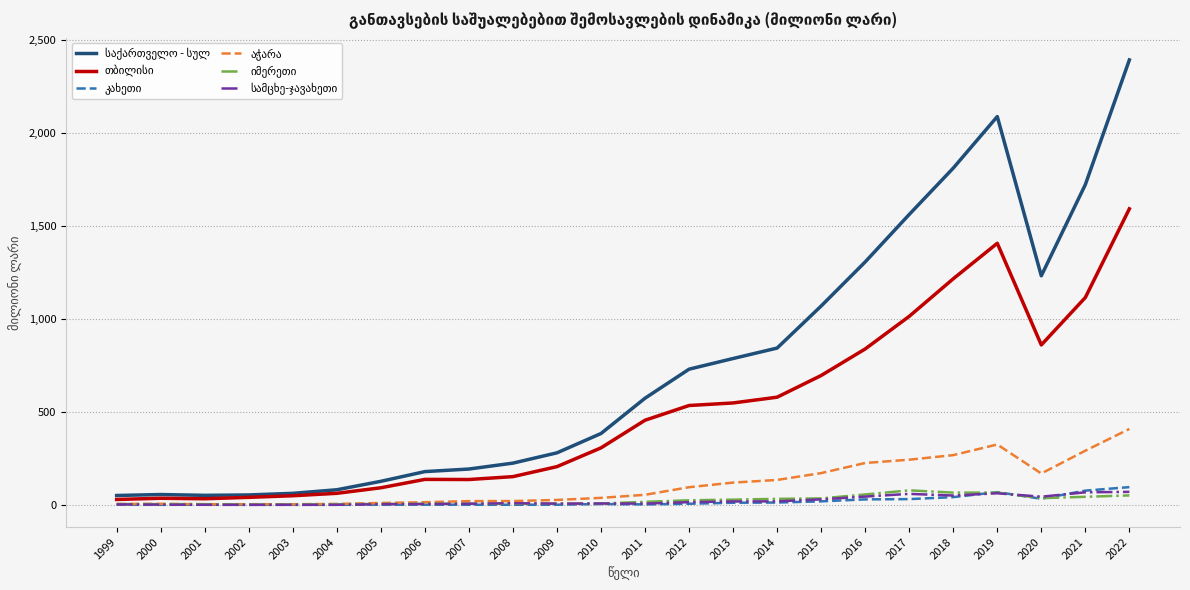

What is the maximum value shown in the chart?

2393.7